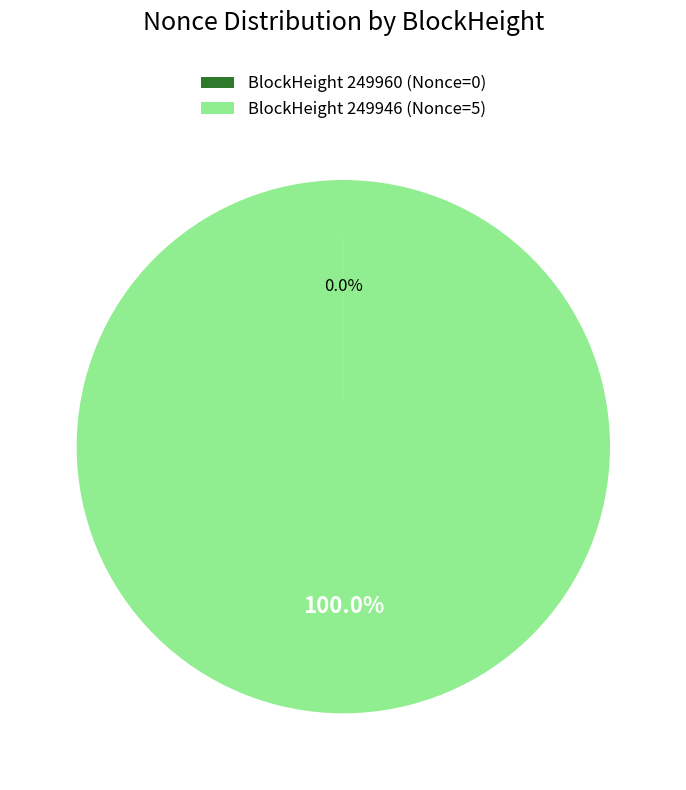

Does BlockHeight 249946 (Nonce=5) represent more than half of the total?

Yes